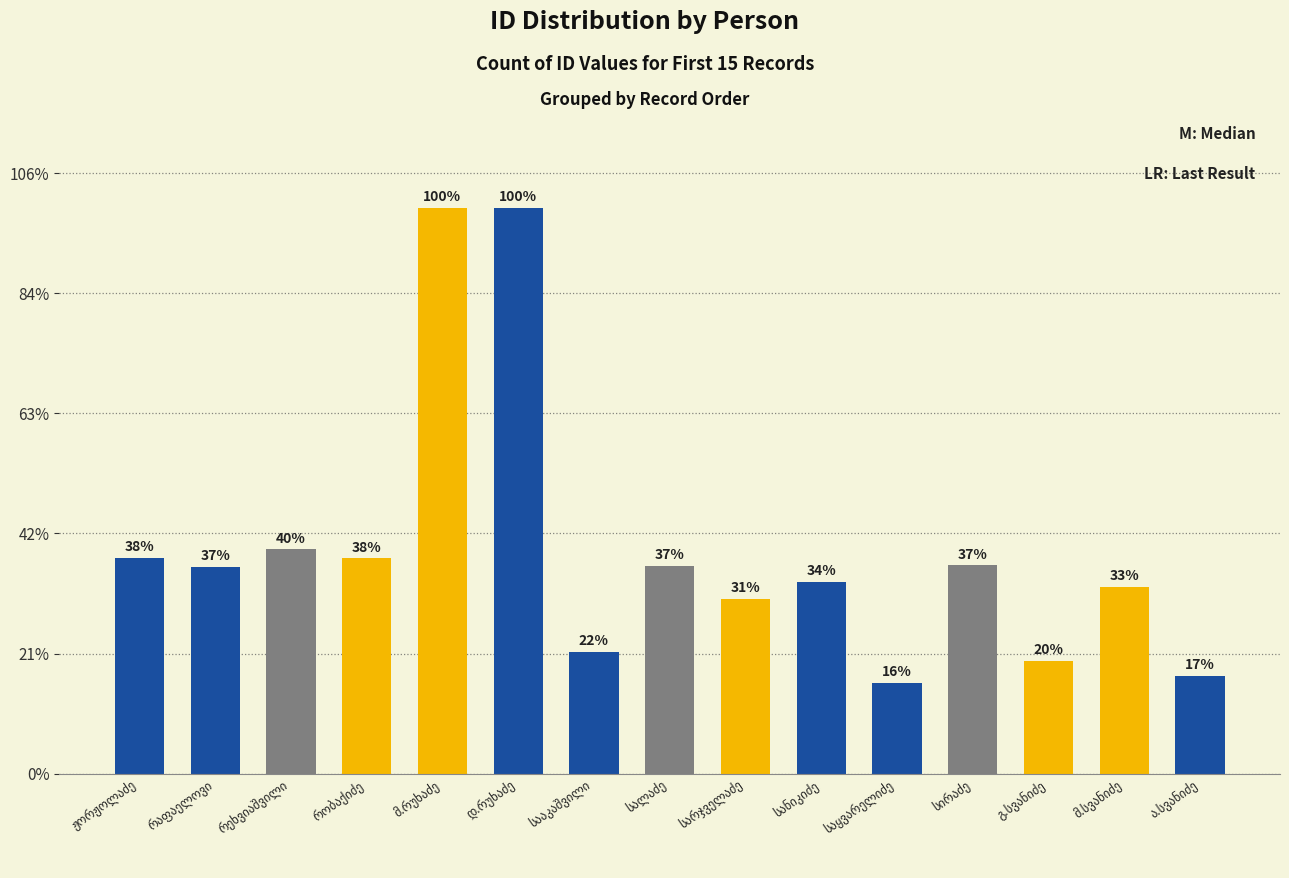

At which category does the chart reach its minimum across all series?

საყვარელიძე